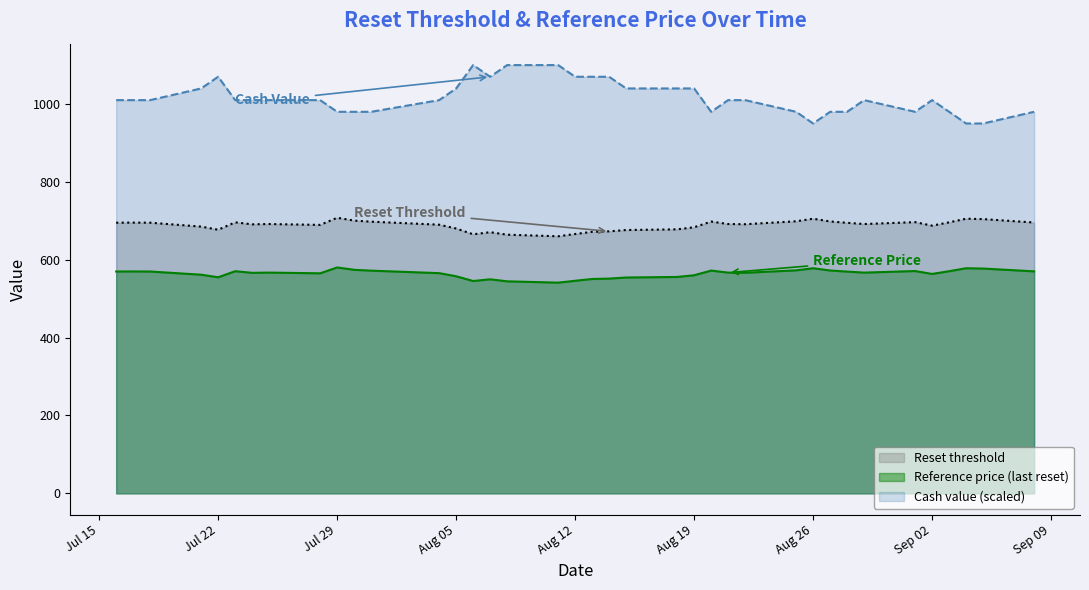

At which category does Reference price reach its first local peak?

Reference price